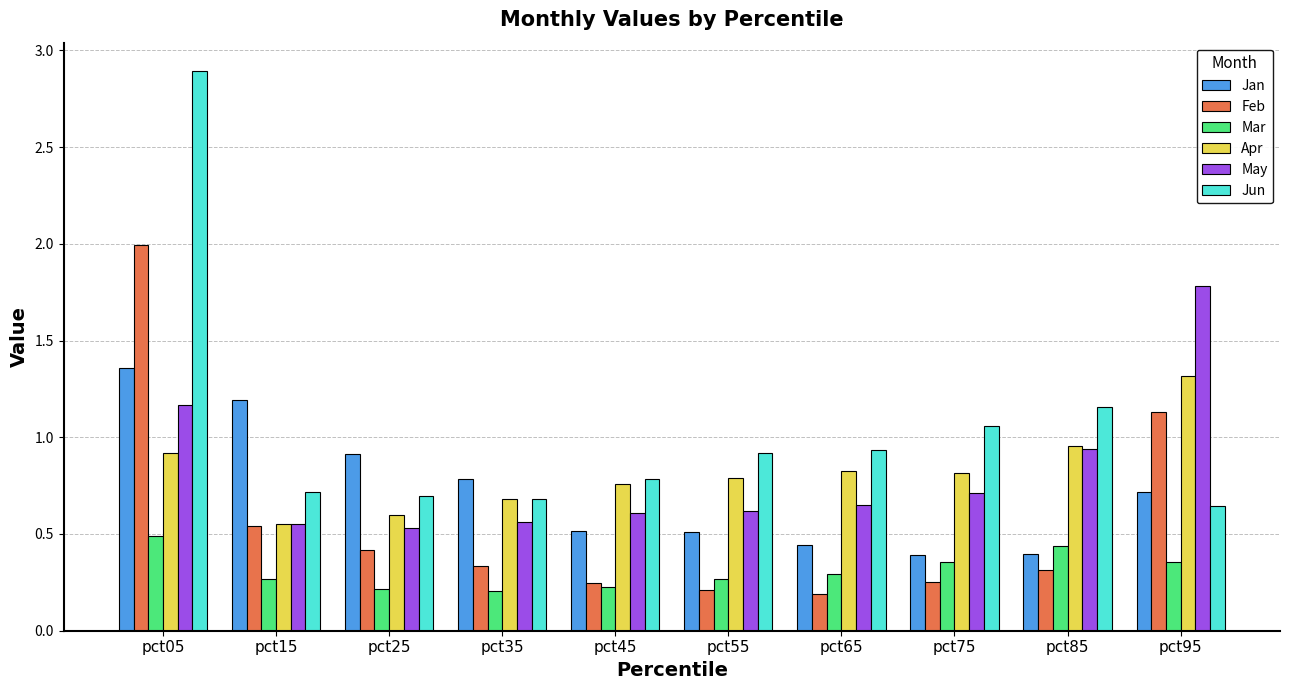

What is the maximum value shown in the chart?

2.9